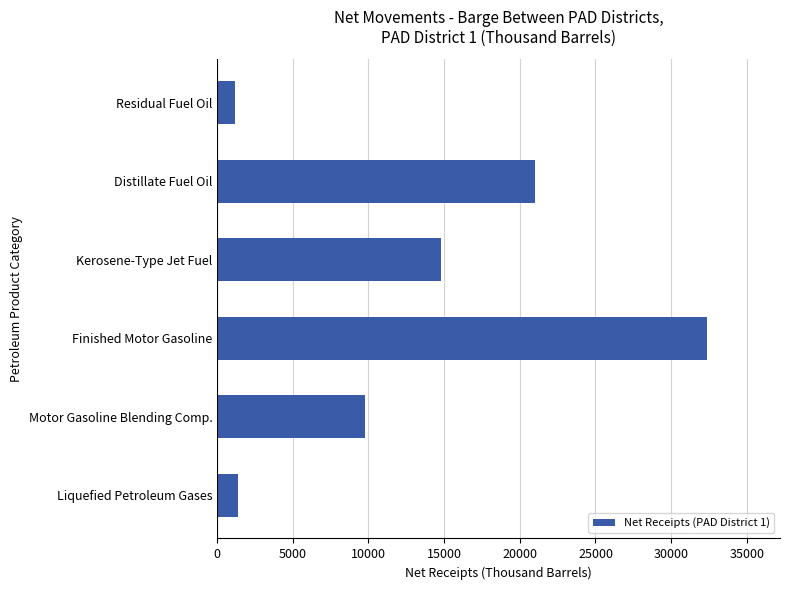

Reading bottom to top, what are all the values shown in this chart?

1405	9800	32341	14796	21012	1182